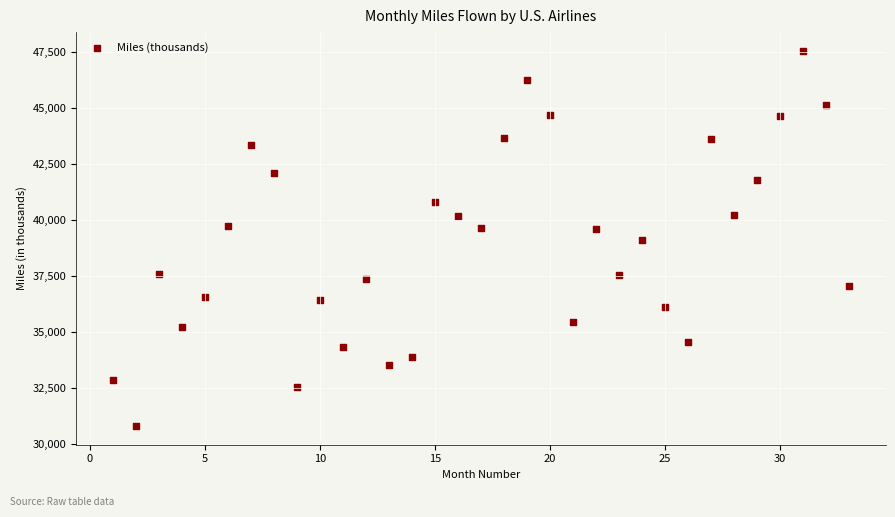

What is the range of X values (max minus min)?

32.0